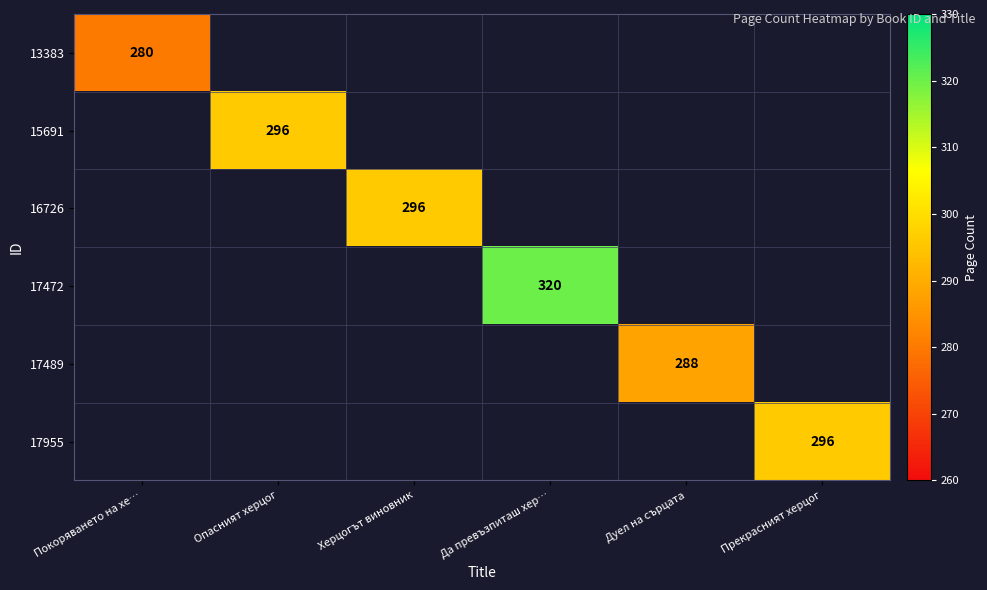

True or false: 16726 has a value of 111 at Херцогът виновник.

False